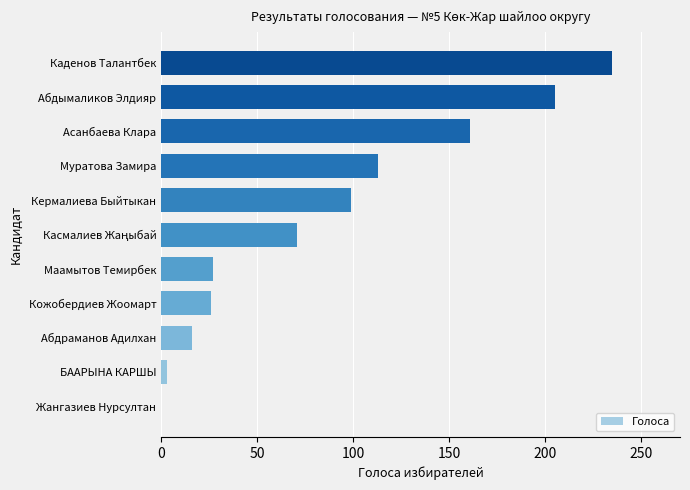

Are the bars horizontal?

Yes